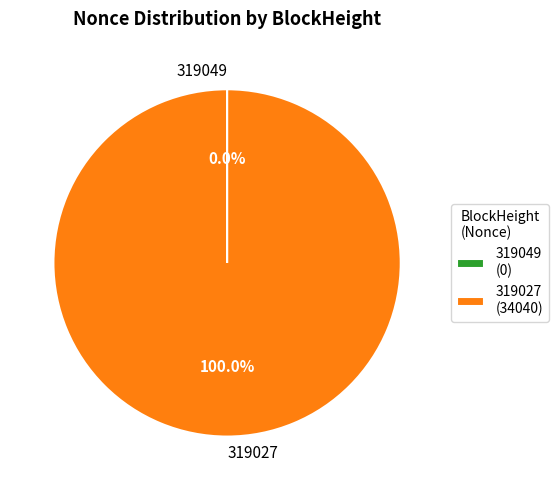

Which category has the biggest portion of the pie?

319027